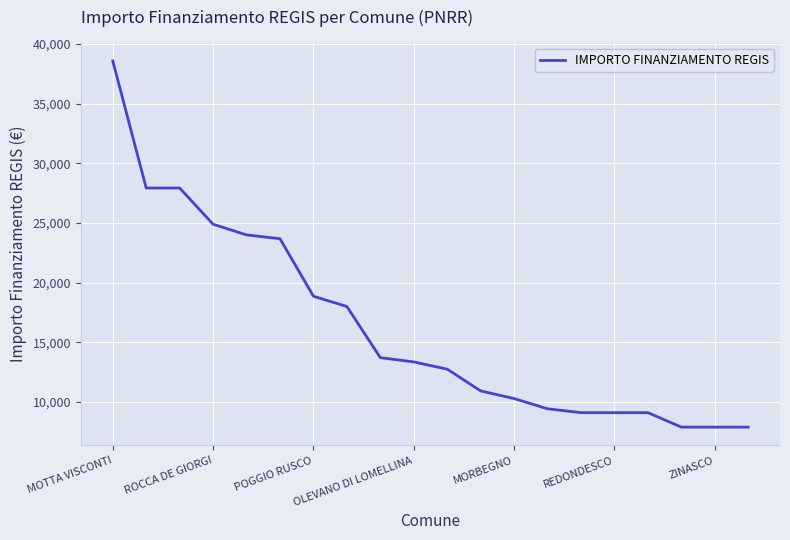

Reading left to right, extract all data points from this chart.

38565	27922	27922	24887	23996	23673	18854	17997	13712	13354	12747	10926	10284	9427	9105	9105	9105	7891	7891	7891